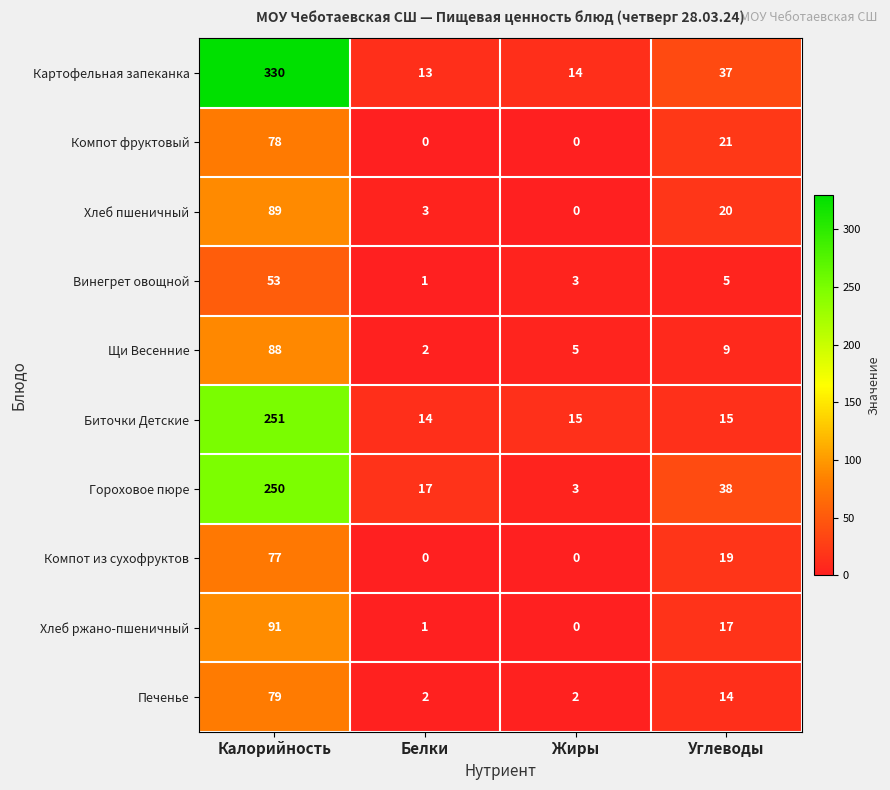

At which label is Картофельная запеканка closest to 171?

Углеводы